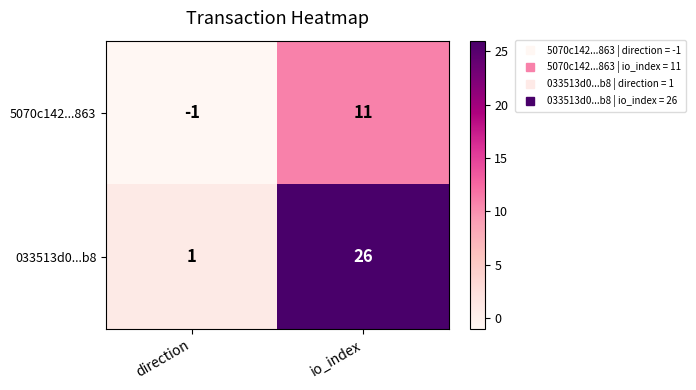

At io_index, list the series in order from smallest to largest.

5070c142...863, 033513d0...b8